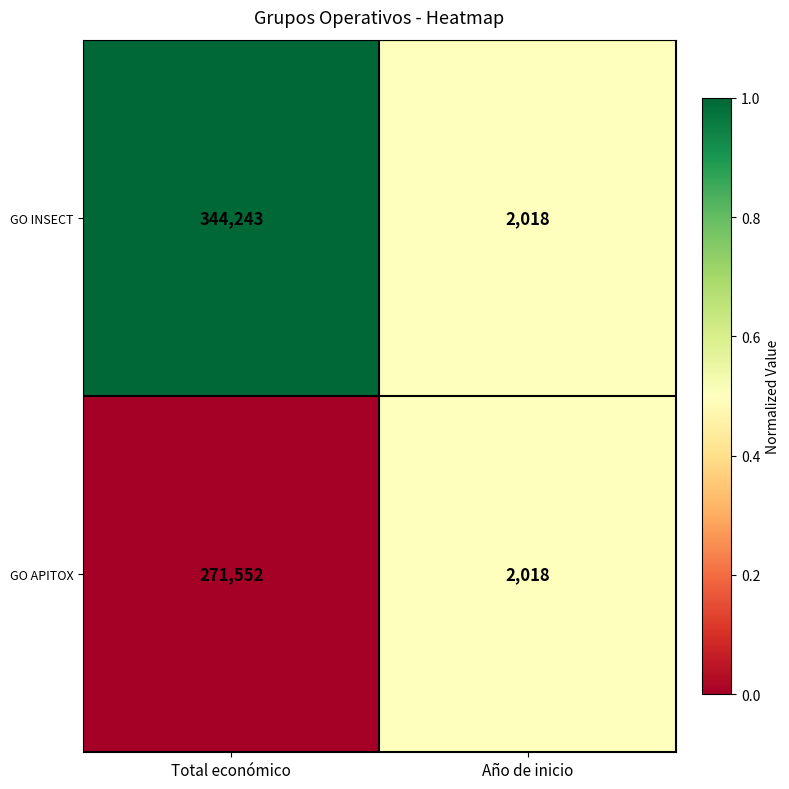

What is the difference between the maximum and minimum values in the GO INSECT series?

342225